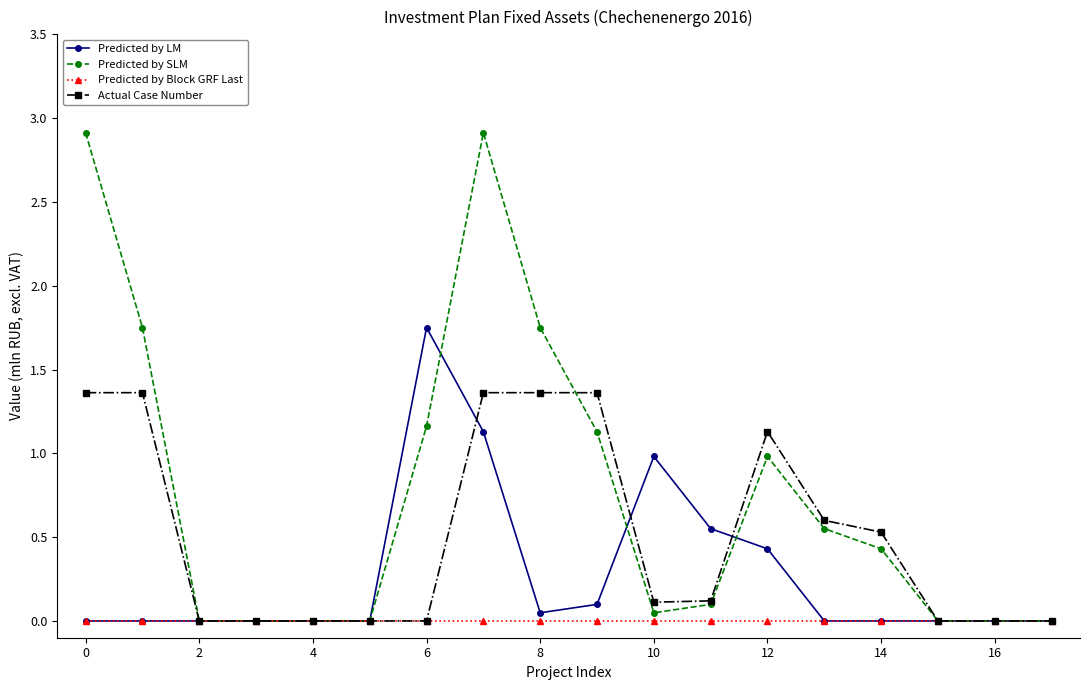

How many lines are shown in the chart?

4